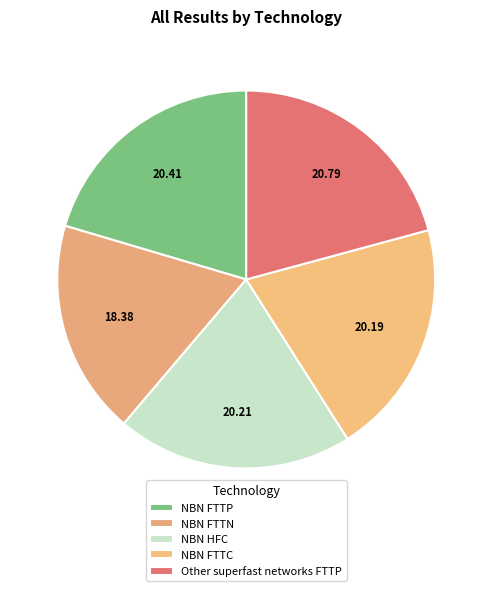

How many slices are in this pie chart?

5